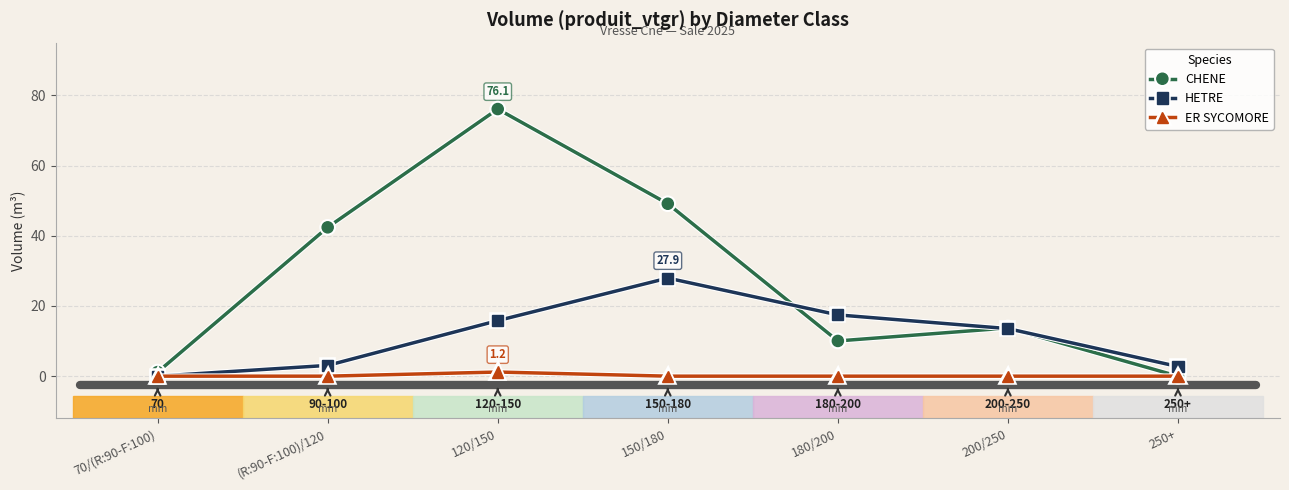

Which series has the widest spread of values?

CHENE